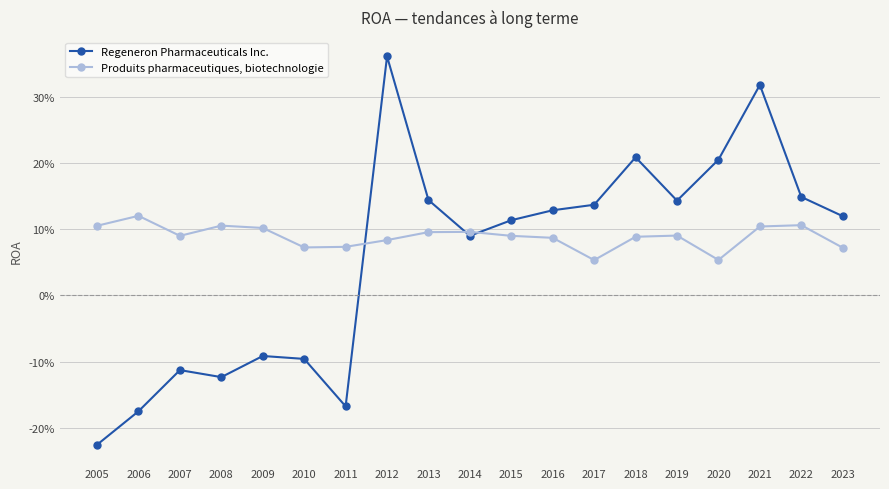

What is the value of the Produits pharmaceutiques, biotechnologie point at the 3rd from the left?

0.1